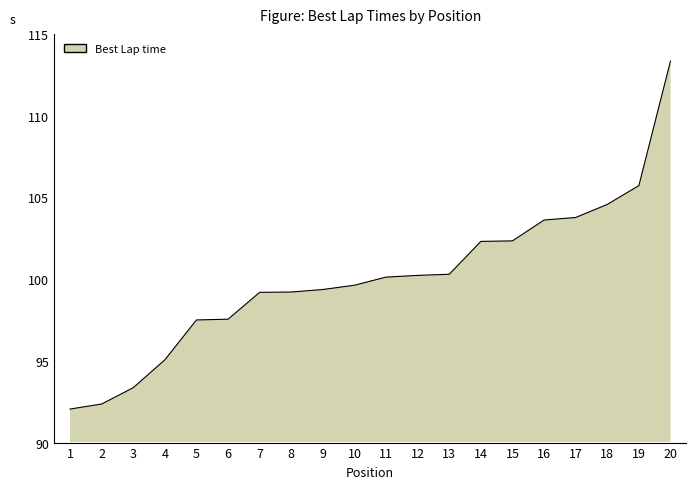

Count the number of values greater than 100.

10